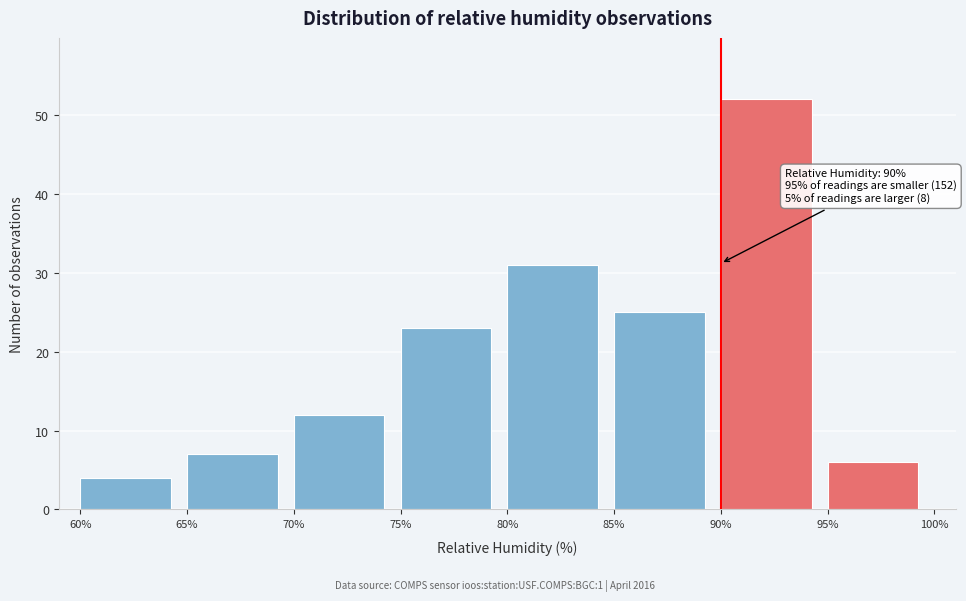

Over which range of the x-axis is the bar tallest?

90% to 95%